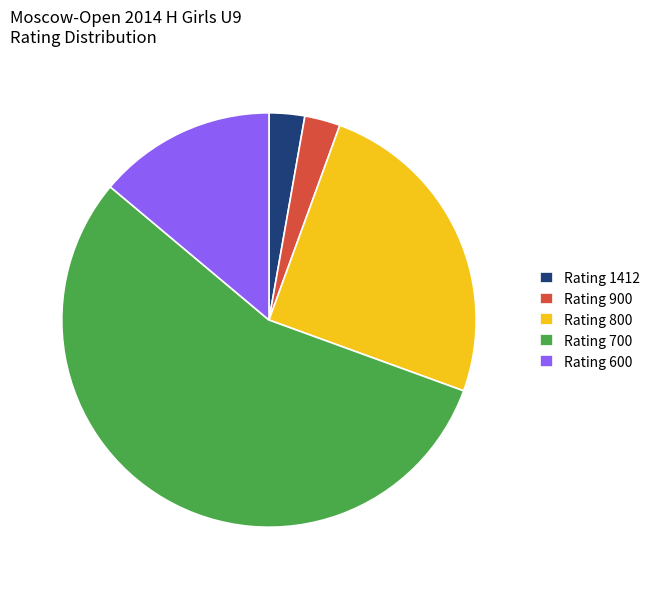

Does any single category account for the majority?

Yes